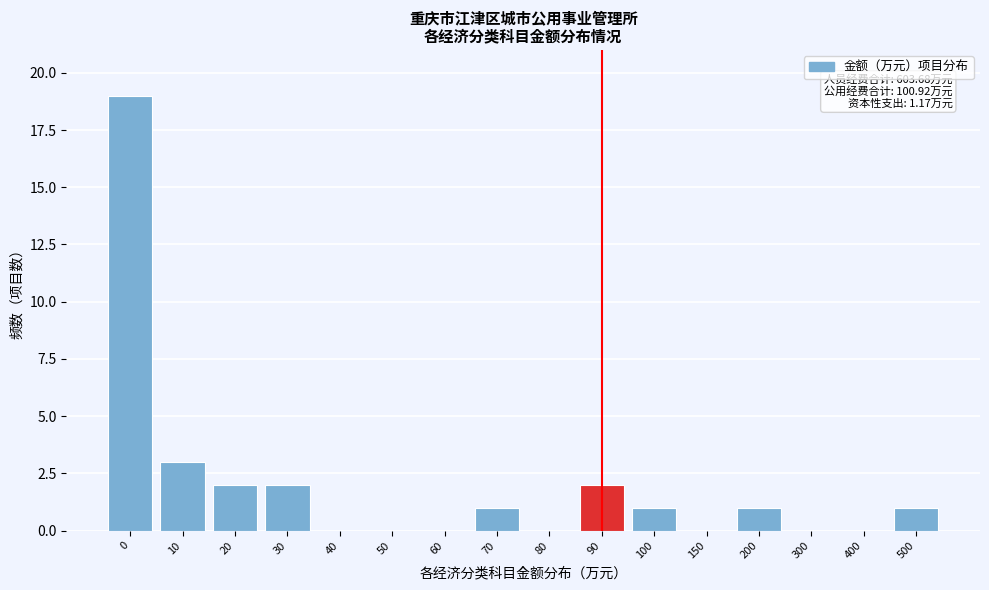

Reading right to left, what are all the values shown in this chart?

500=1	400=0	300=0	200=1	150=0	100=1	90=2	80=0	70=1	60=0	50=0	40=0	30=2	20=2	10=3	0=19